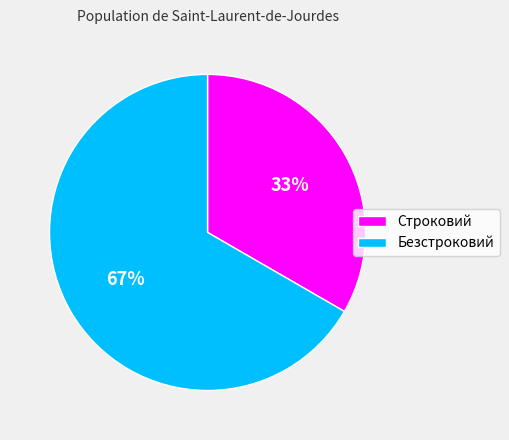

What is the ratio of the value at Безстроковий to the value at Строковий?

2.0